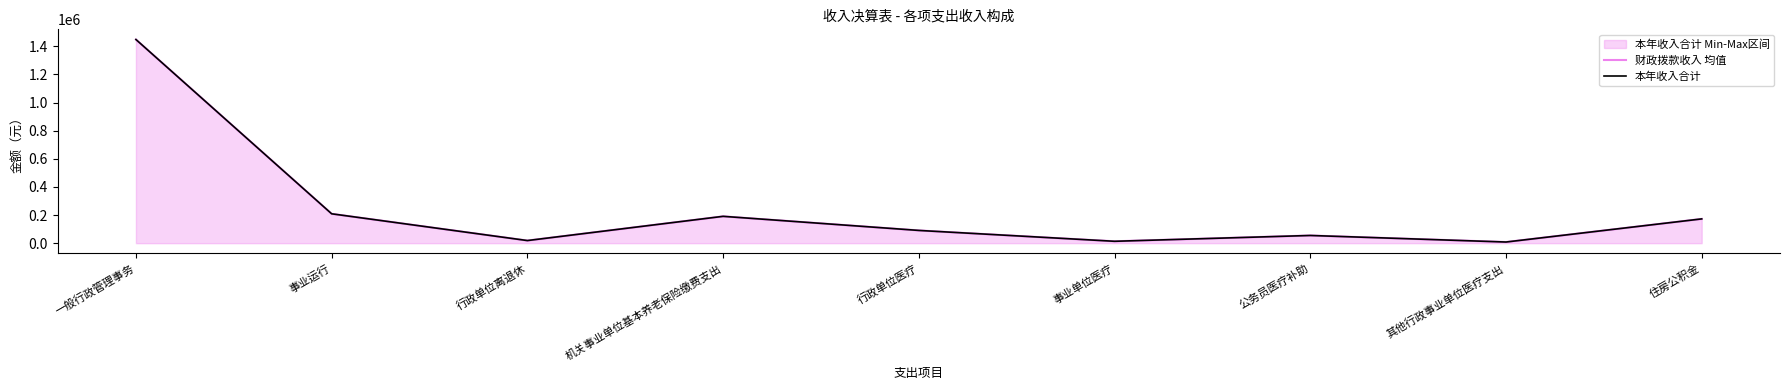

List the labels in order of 财政拨款收入 均值 value, smallest first.

其他行政事业单位医疗支出, 事业单位医疗, 行政单位离退休, 公务员医疗补助, 行政单位医疗, 住房公积金, 机关事业单位基本养老保险缴费支出, 事业运行, 一般行政管理事务